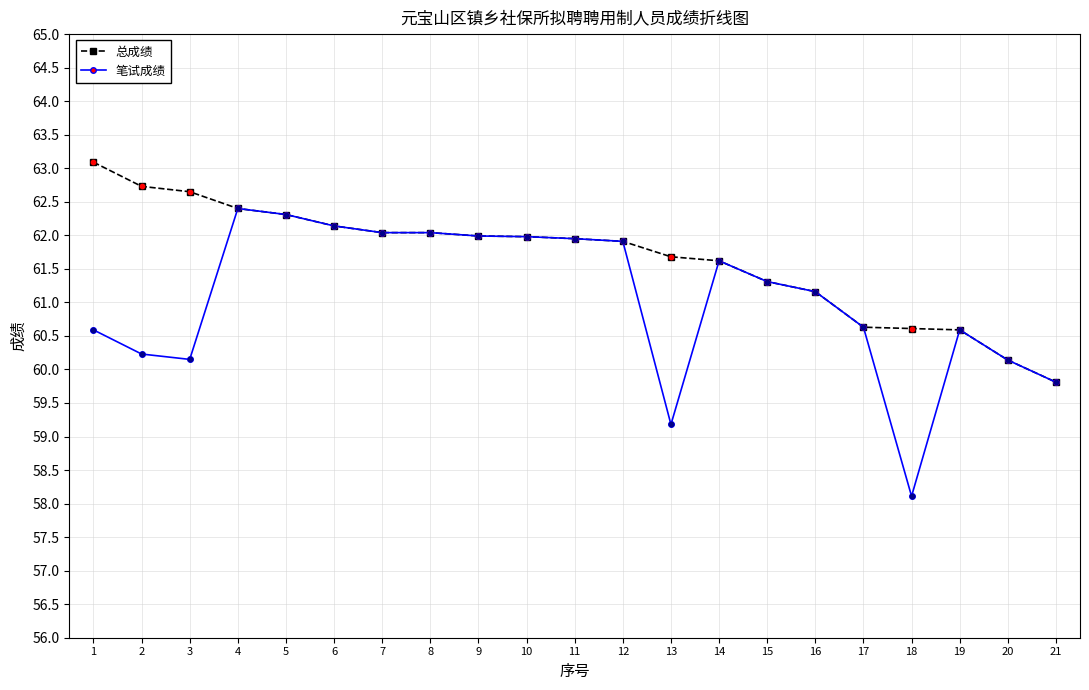

Is the value of 笔试成绩 at 14 greater than the value of 总成绩 at 18?

Yes